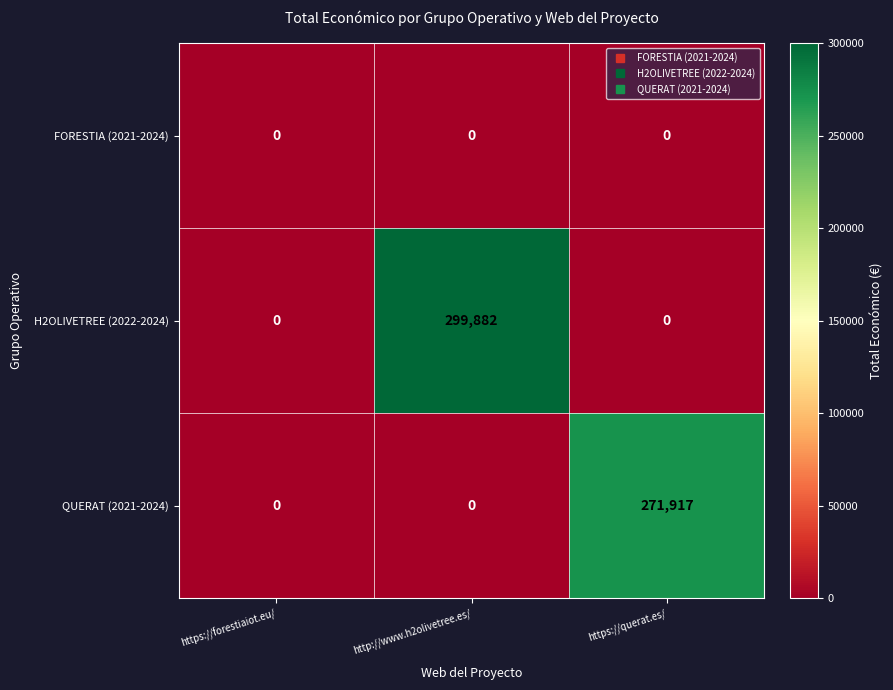

Reading left to right, extract all data points from this chart.

FORESTIA (2021-2024): 0	0	0
H2OLIVETREE (2022-2024): 0	299882	0
QUERAT (2021-2024): 0	0	271917